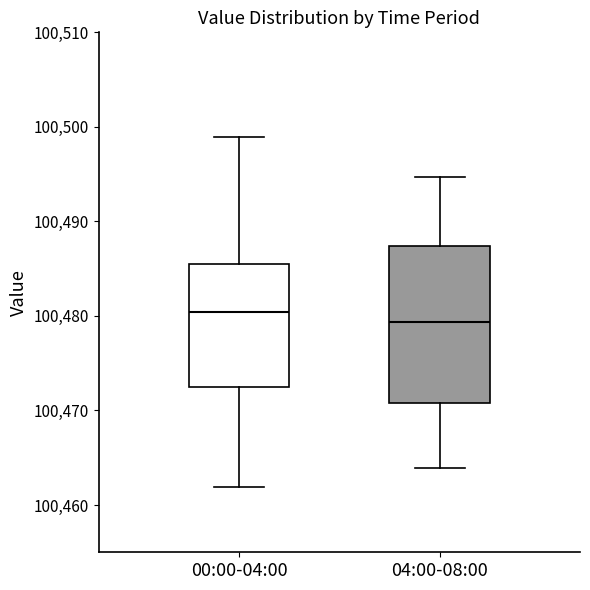

Where is the lower edge of the box for 04:00-08:00 on the y-axis? The values are not printed on the chart, so give them approximately, as read against the axis.

100471